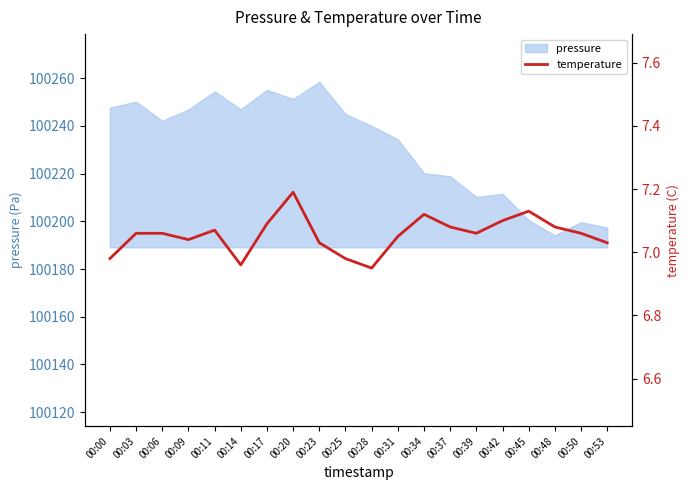

What is the highest value of the pressure series?

100258.5